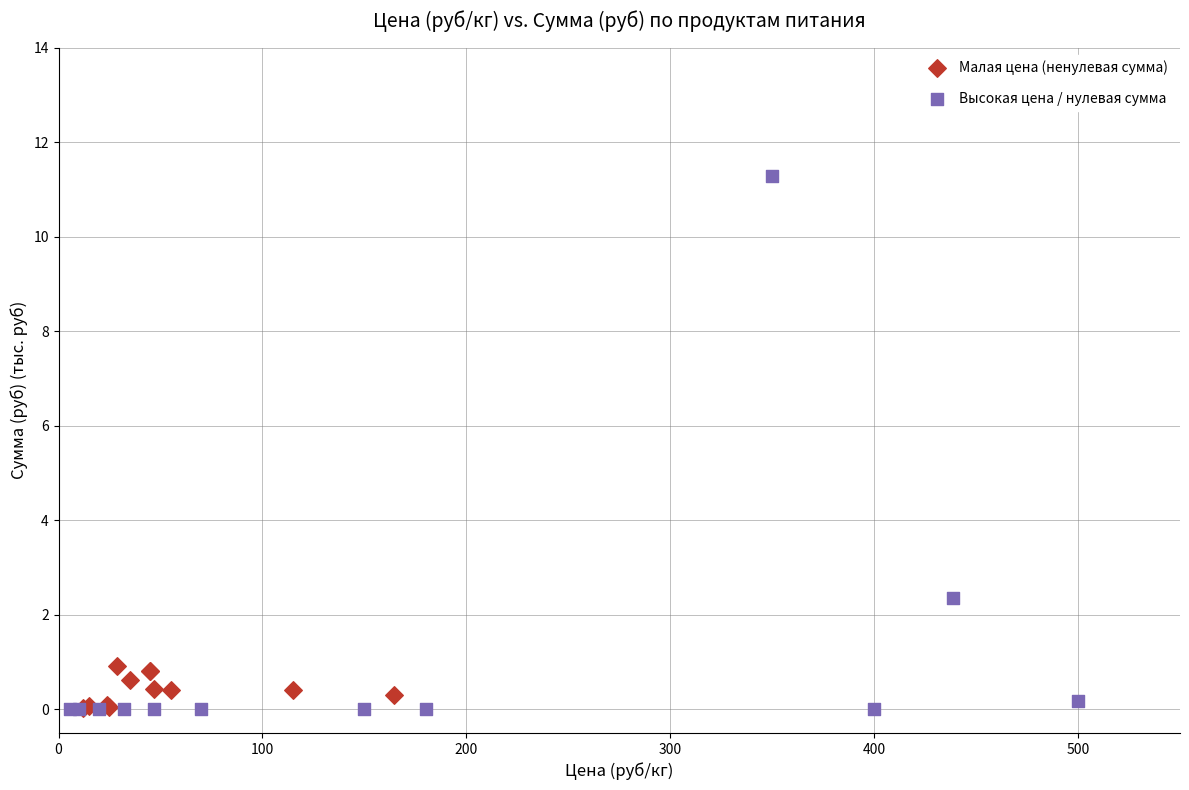

Which series has the largest Y range (max minus min)?

Высокая цена / нулевая сумма